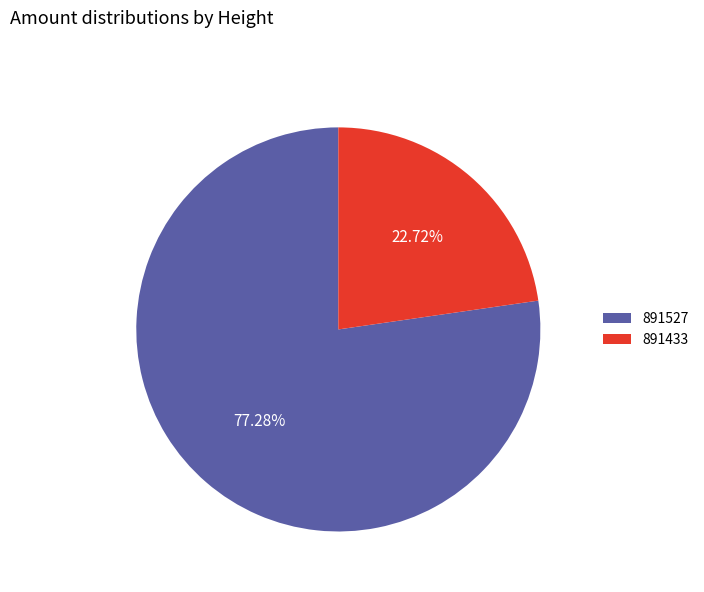

The 891433 slice represents 31% of the pie. True or false?

False